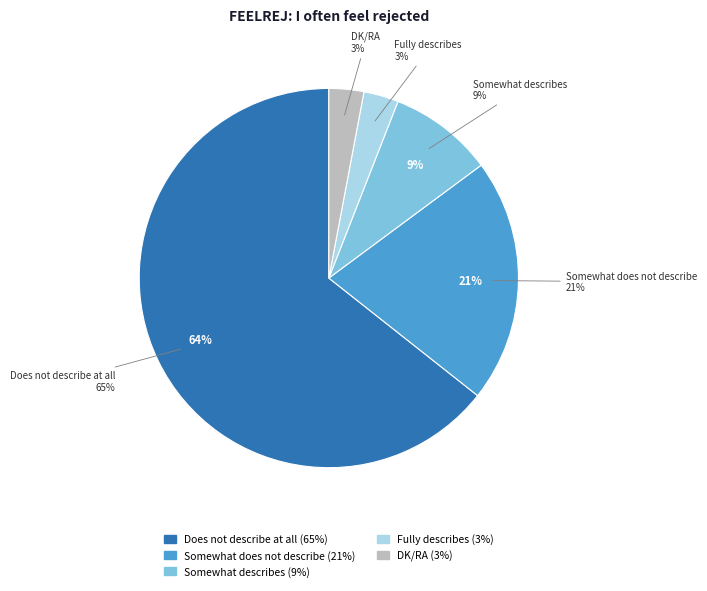

Is it true that DK/RA is 3% of the pie?

True